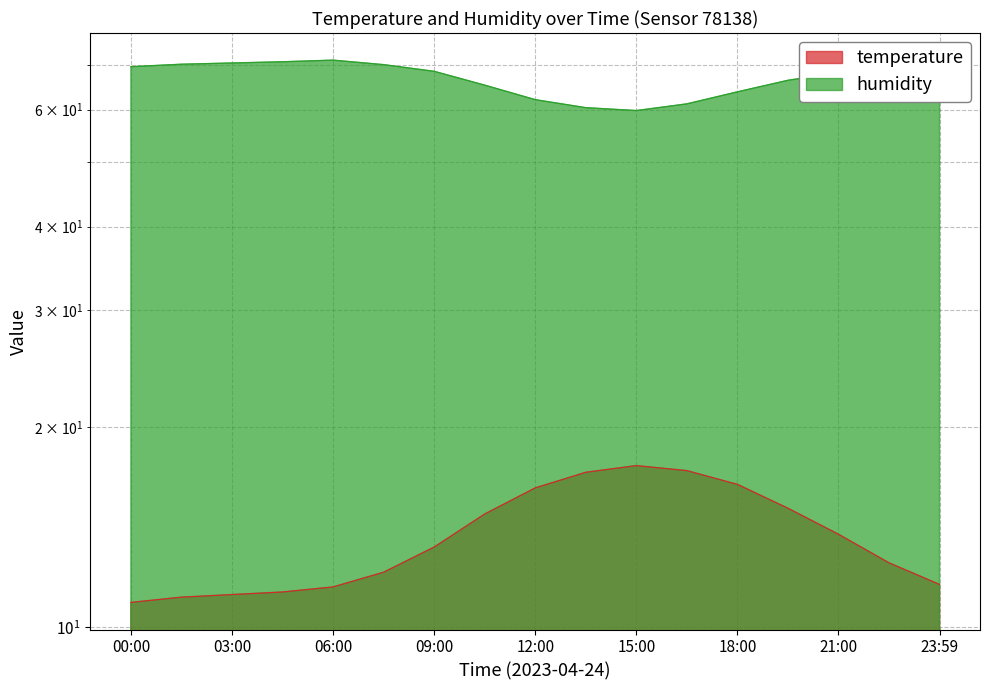

Which series has the largest range (max minus min)?

humidity